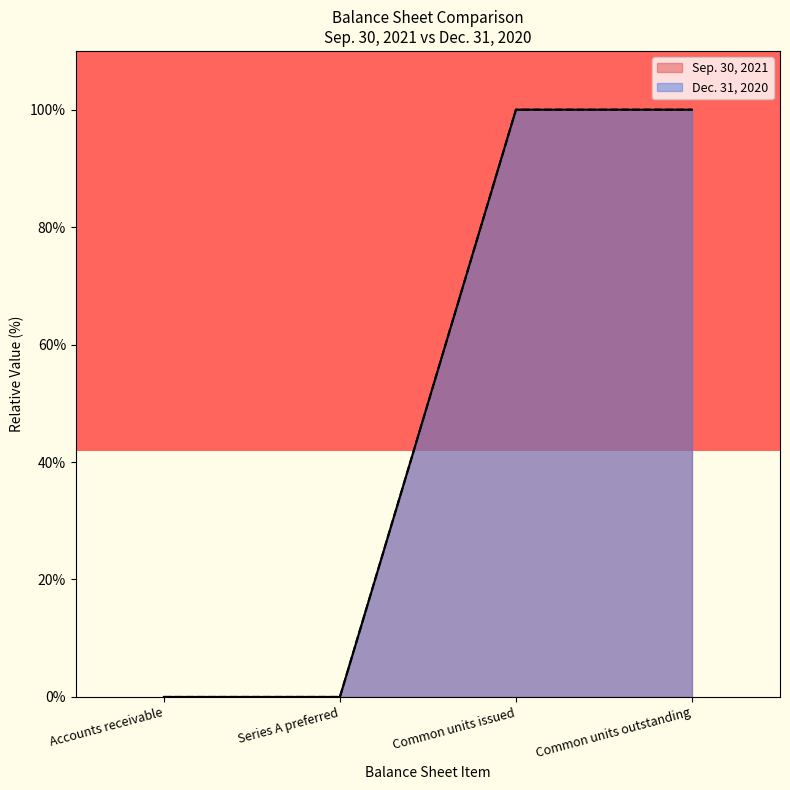

The value of Sep. 30, 2021 at Accounts receivable is 0.0. True or false?

False